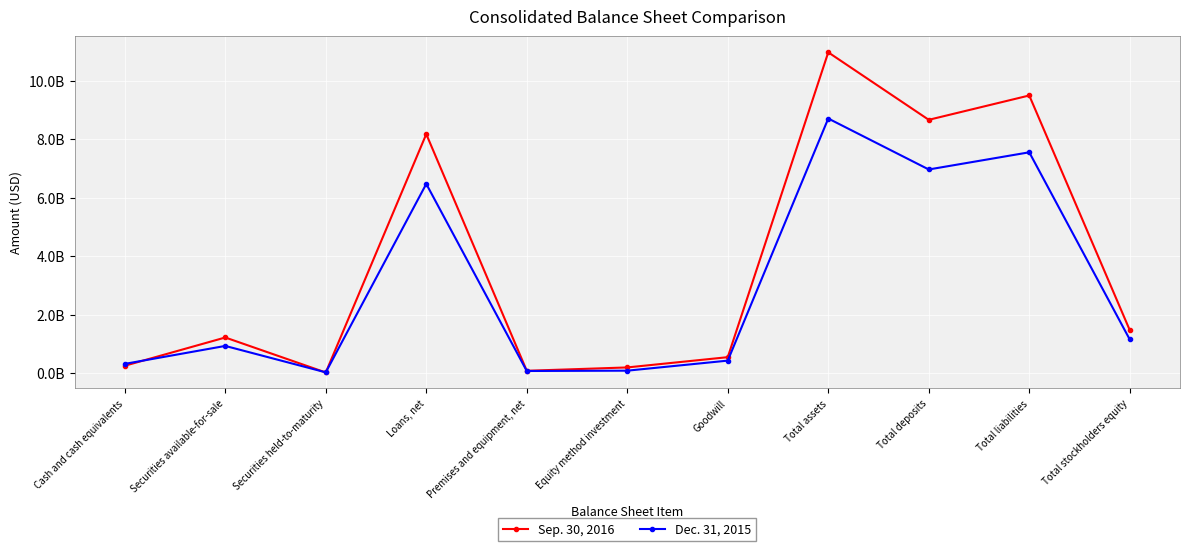

Is the value of Dec. 31, 2015 at Total stockholders equity greater than the value of Sep. 30, 2016 at Cash and cash equivalents?

Yes